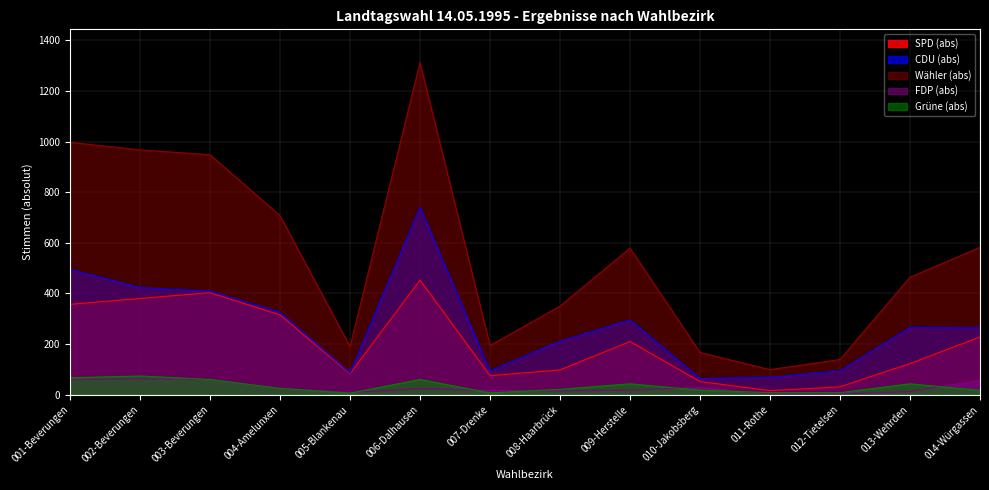

True or false: CDU (abs) and FDP (abs) intersect in this chart.

False